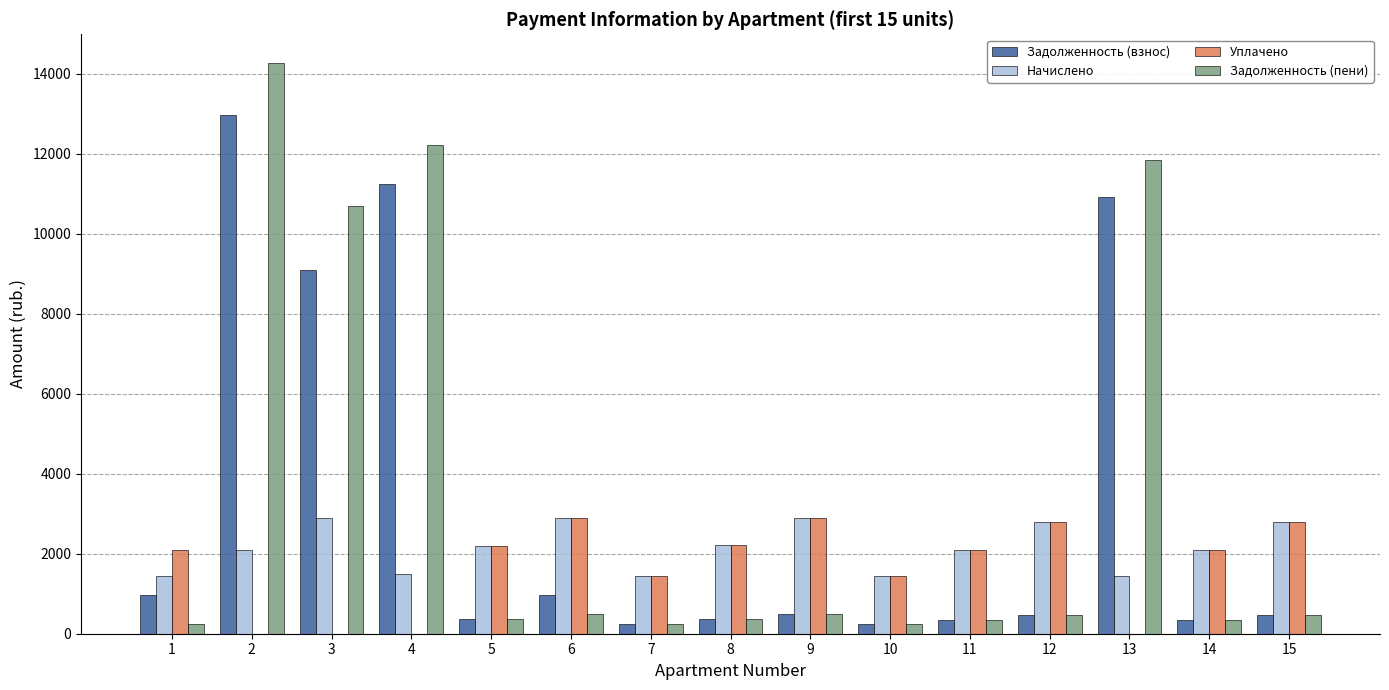

How many groups of bars are there?

15